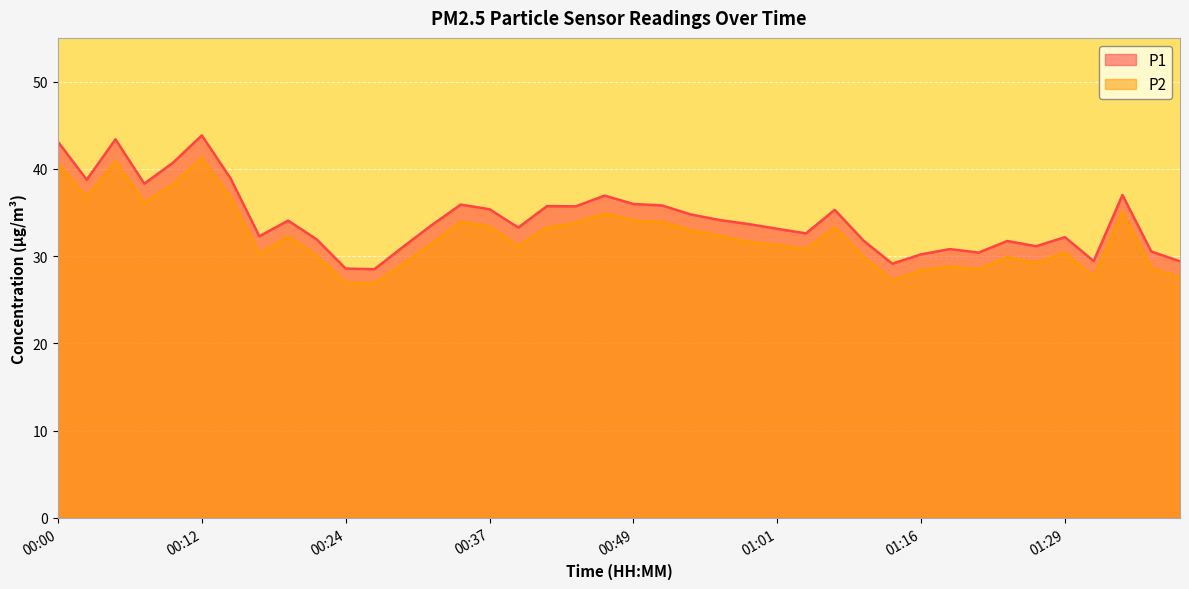

The value of P2 at 00:42 is 33.3. True or false?

True